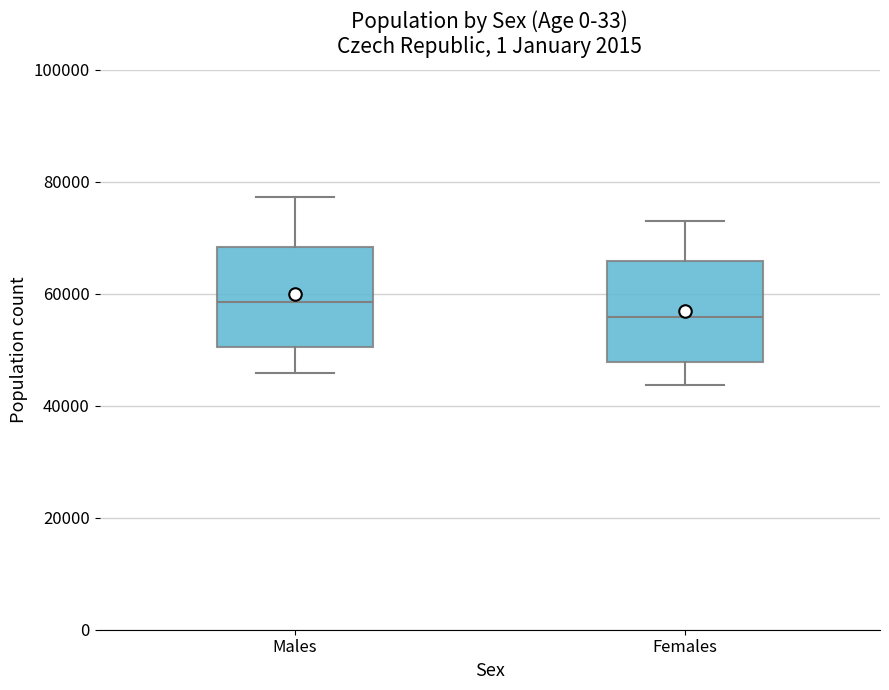

Where does the upper whisker of the box for Females end on the y-axis? The values are not printed on the chart, so give them approximately, as read against the axis.

72000